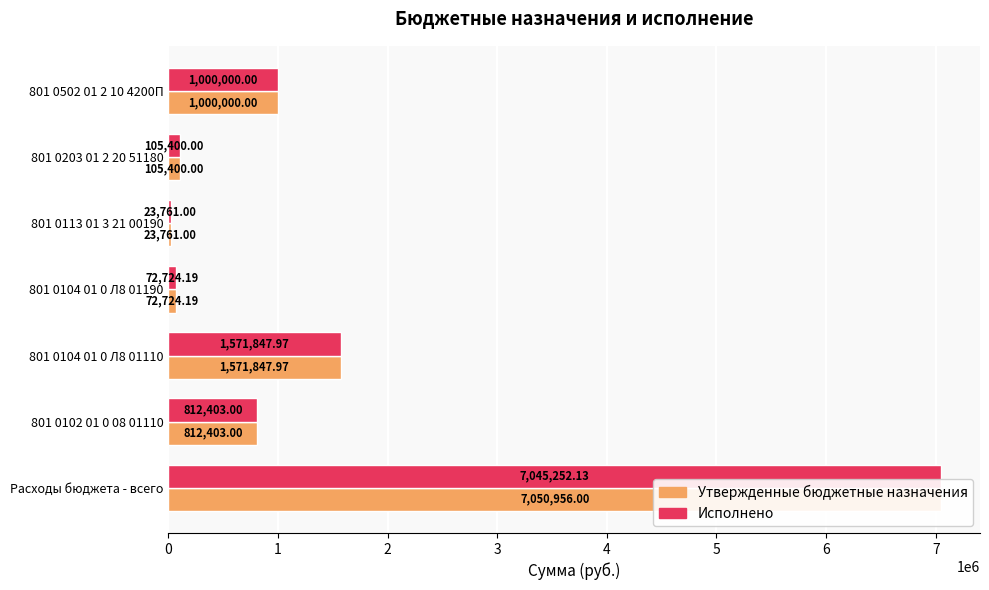

At how many categories does at least one series exceed 3060459?

1